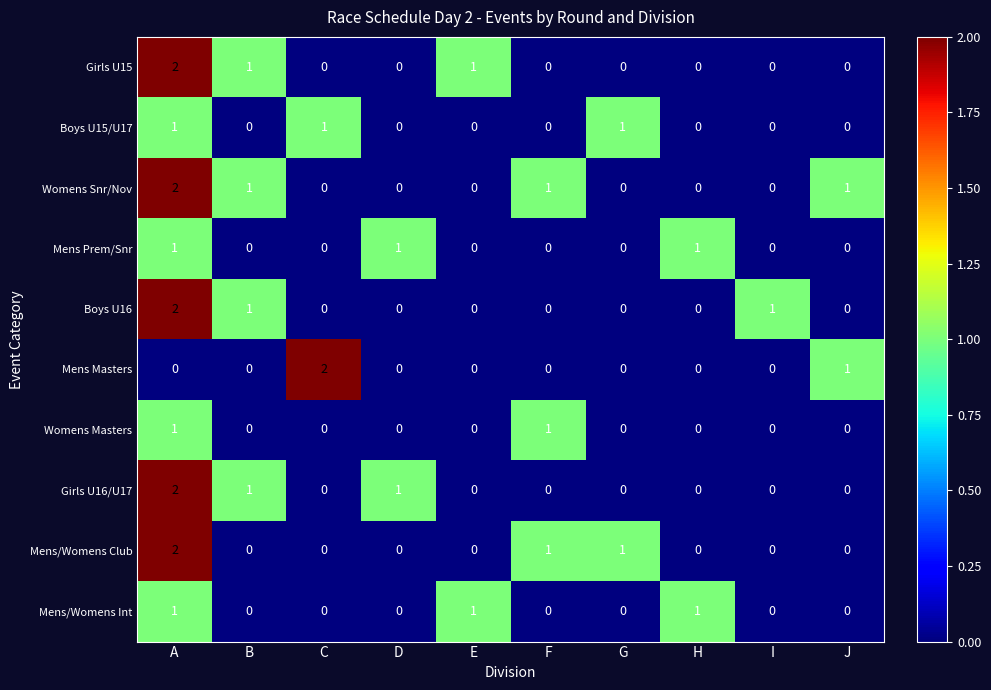

At which category is the sum across all series the highest?

A